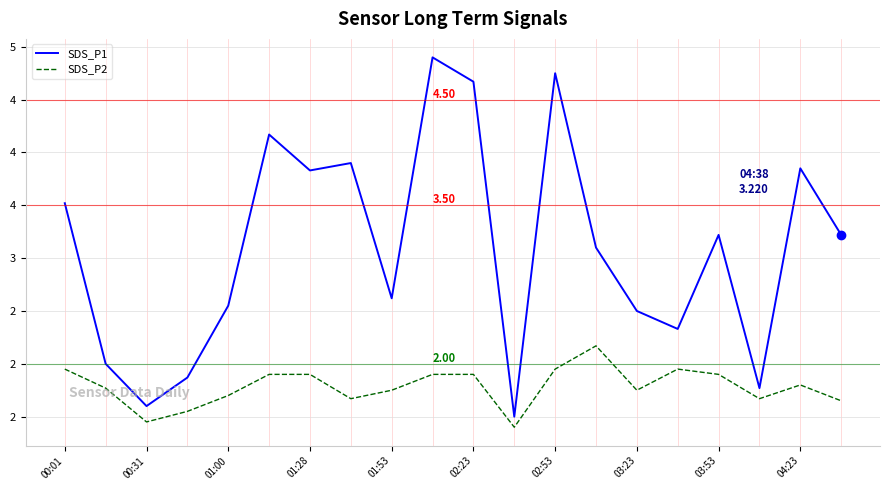

Does the chart have visible grid lines?

Yes